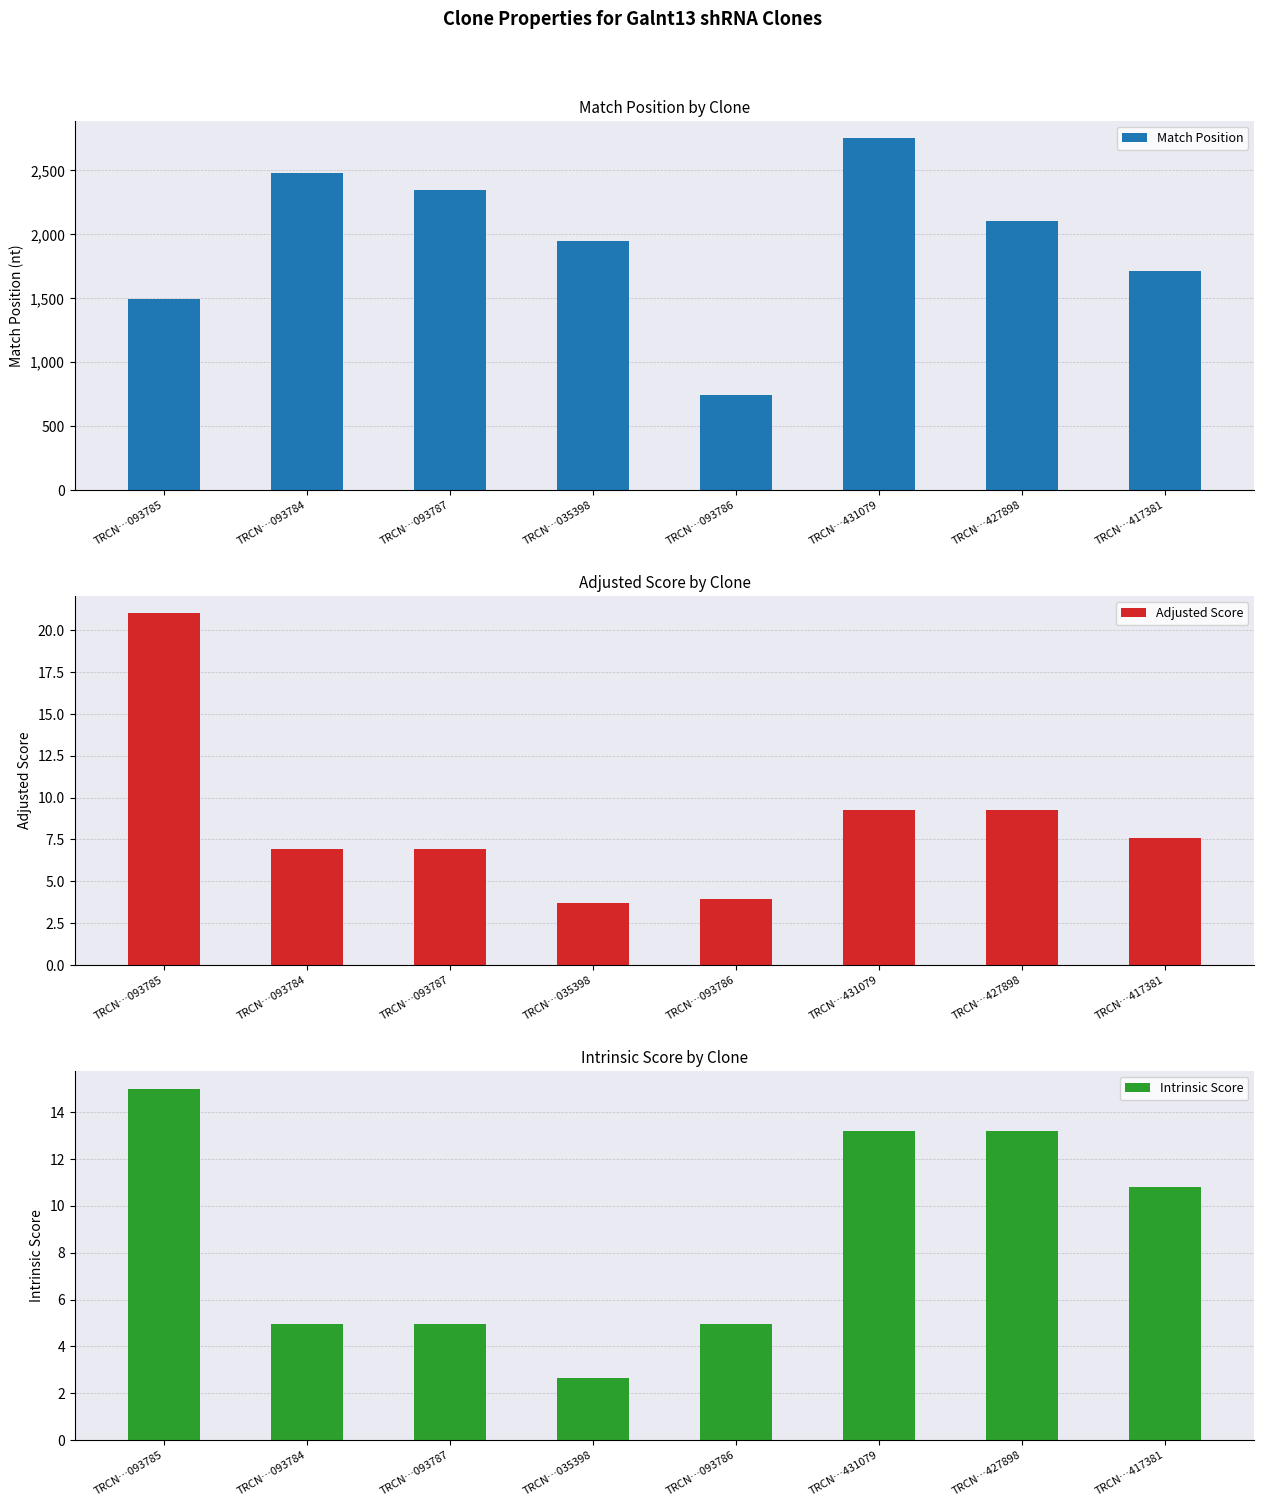

Between TRCN…035398 and TRCN…417381, which series saw the biggest shift?

Match Position